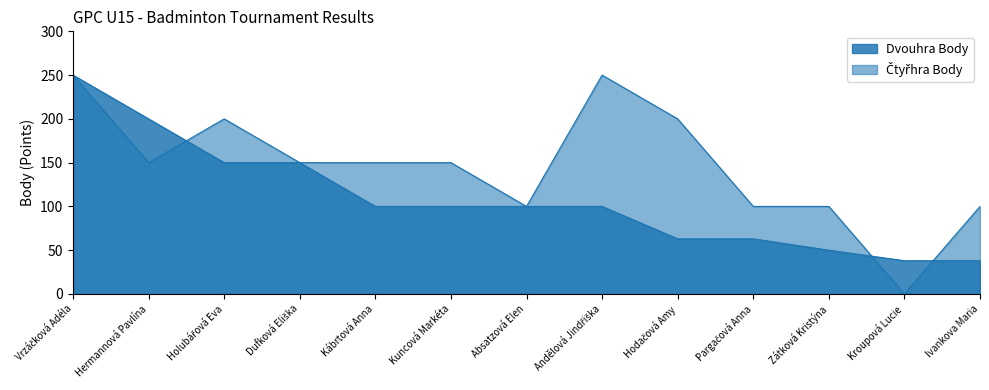

How many times do Čtyřhra Body and Dvouhra Body cross each other?

3